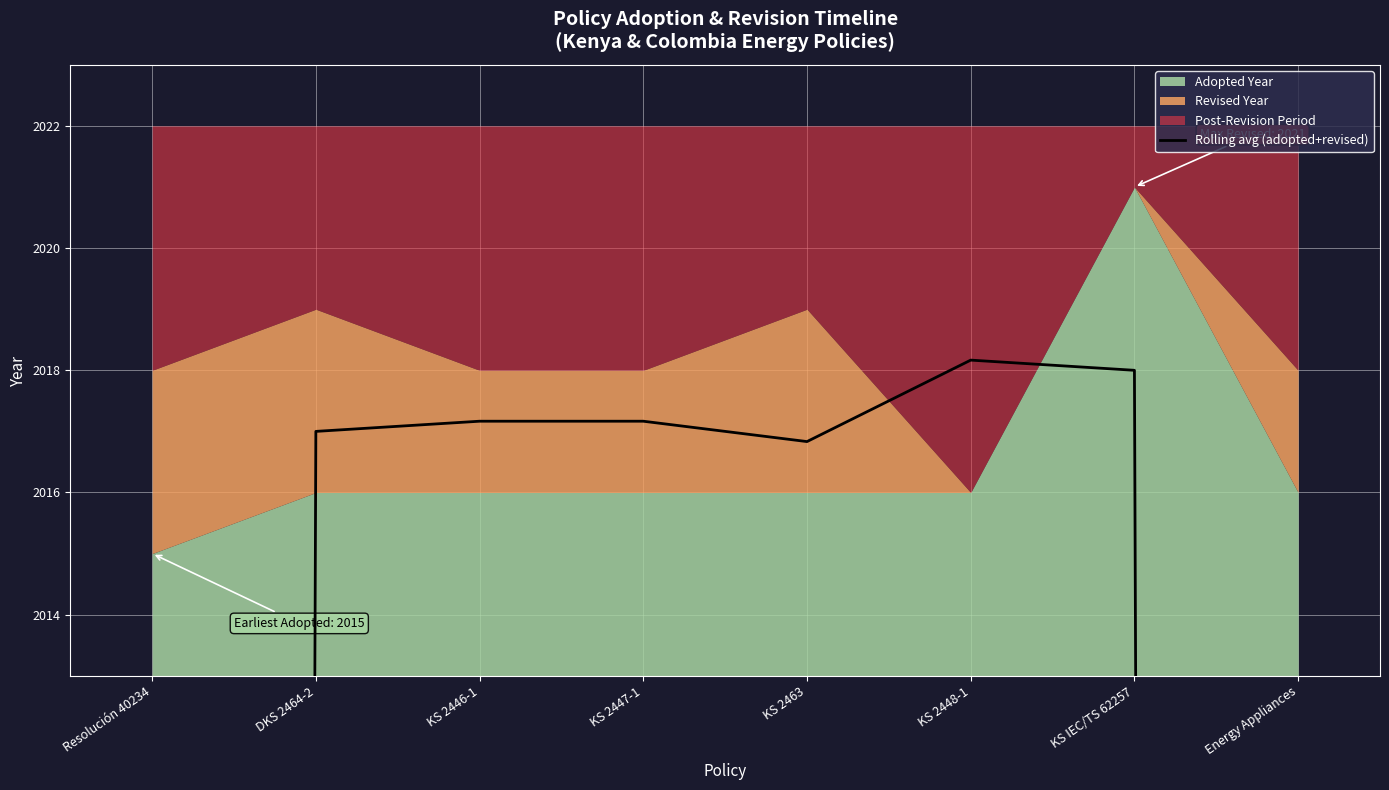

Which has a higher value, Energy Appliances or KS 2447-1?

KS 2447-1